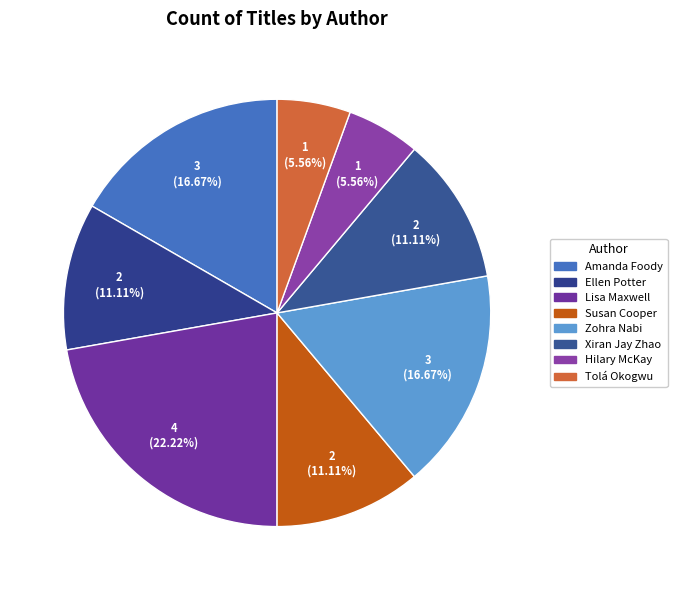

Approximately how many times larger is the value at Hilary McKay compared to Susan Cooper?

0.5